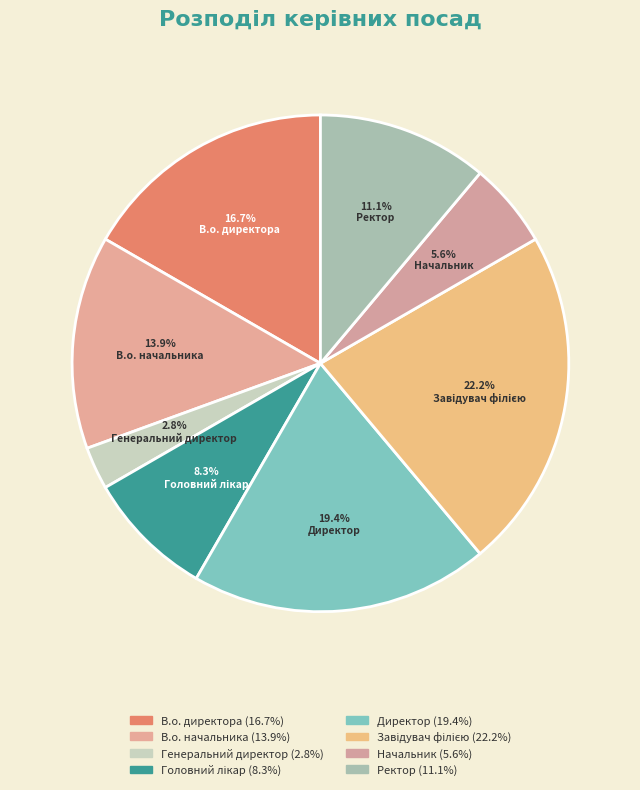

To the nearest percent, what is the combined percentage of Завідувач філією and Ректор?

33%